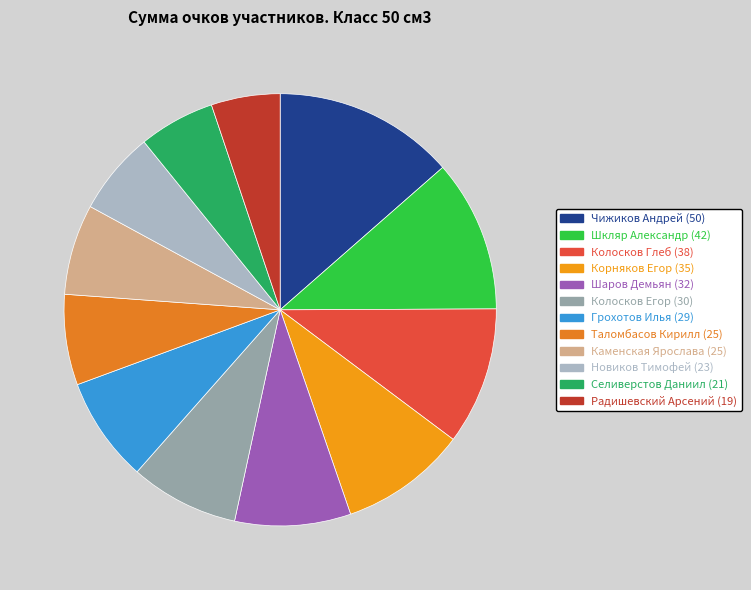

Rank the categories by value from lowest to highest.

Радишевский Арсений, Селиверстов Даниил, Новиков Тимофей, Таломбасов Кирилл, Каменская Ярослава, Грохотов Илья, Колосков Егор, Шаров Демьян, Корняков Егор, Колосков Глеб, Шкляр Александр, Чижиков Андрей